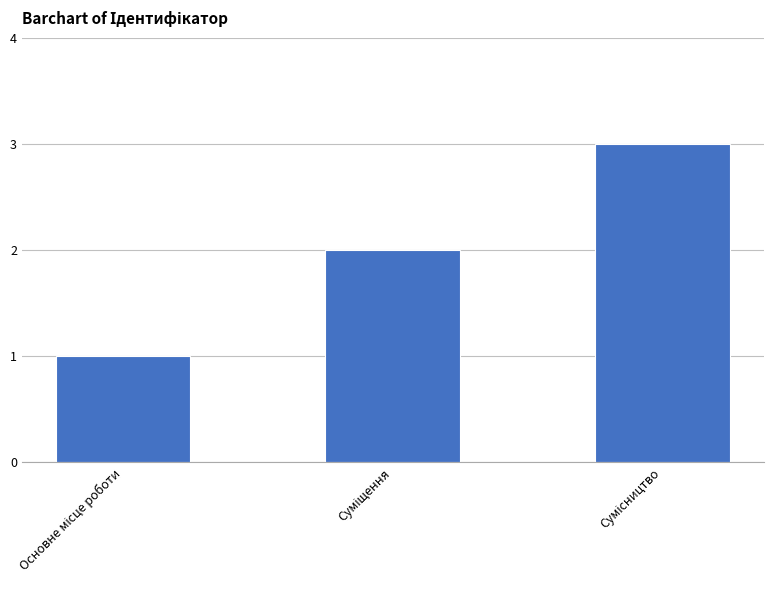

What is the sum of all values?

6